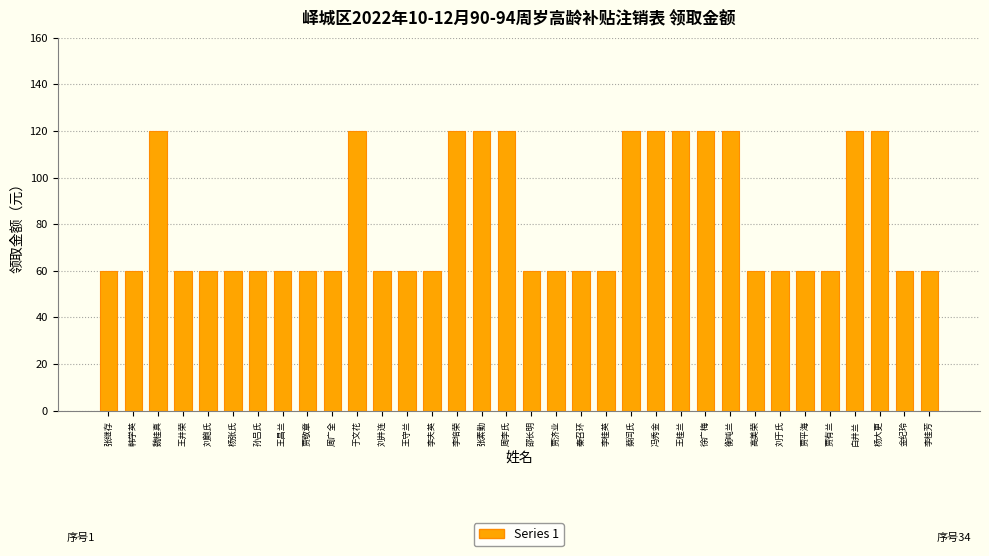

Are the bars grouped side by side (vs. stacked)?

No